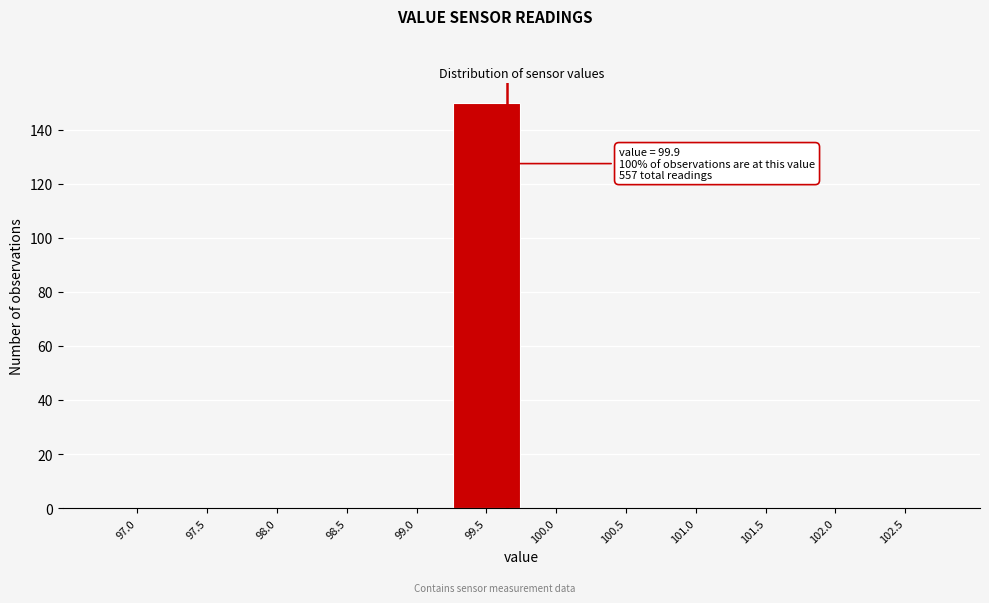

Reading left to right, transcribe all the data shown in this chart.

97.0=0	97.5=0	98.0=0	98.5=0	99.0=0	99.5=150	100.0=0	100.5=0	101.0=0	101.5=0	102.0=0	102.5=0